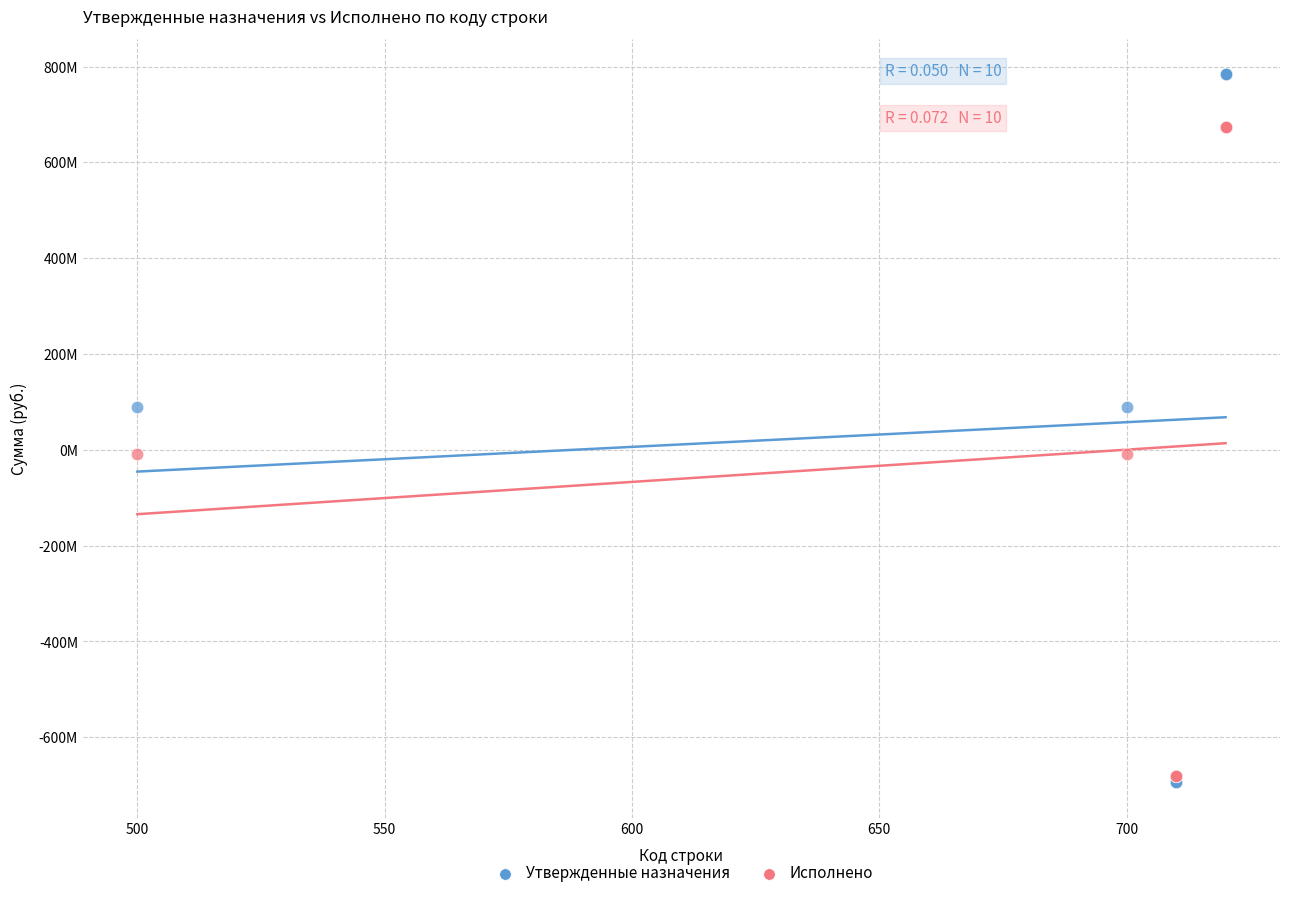

Which series reaches the maximum Y coordinate?

Утвержденные назначения